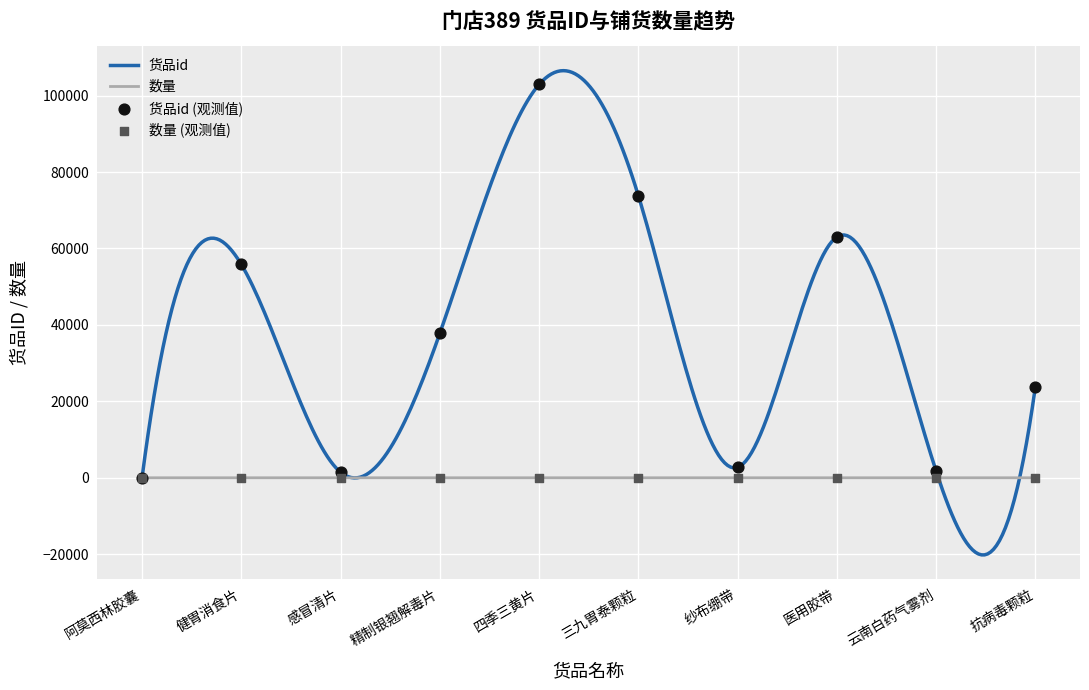

What are all the series names shown in the legend?

货品id, 数量